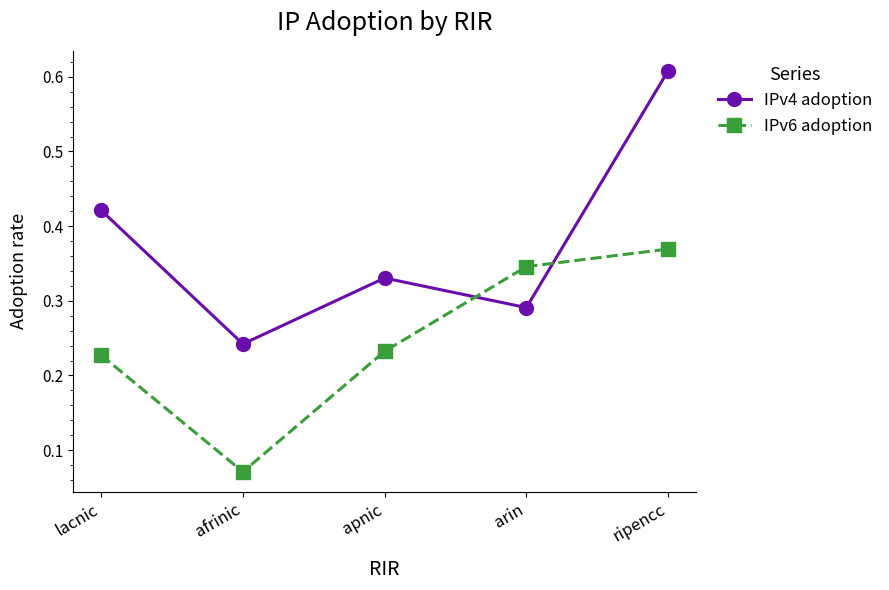

True or false: IPv6 adoption has more than 0 points higher than both neighbors.

False